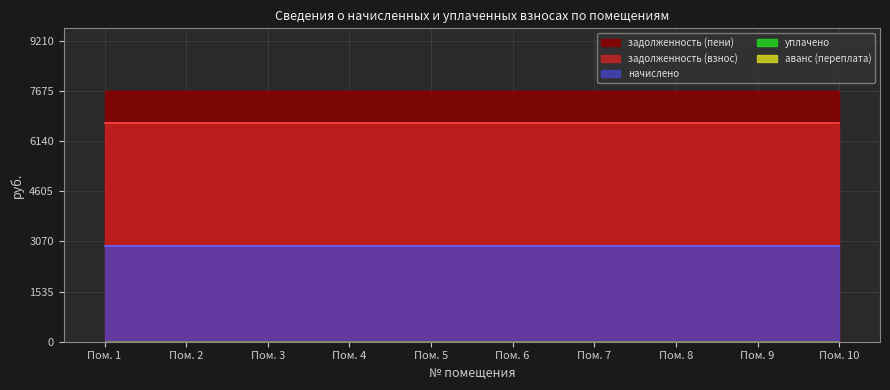

Is it true that начислено equals 1262.2 at 1?

False